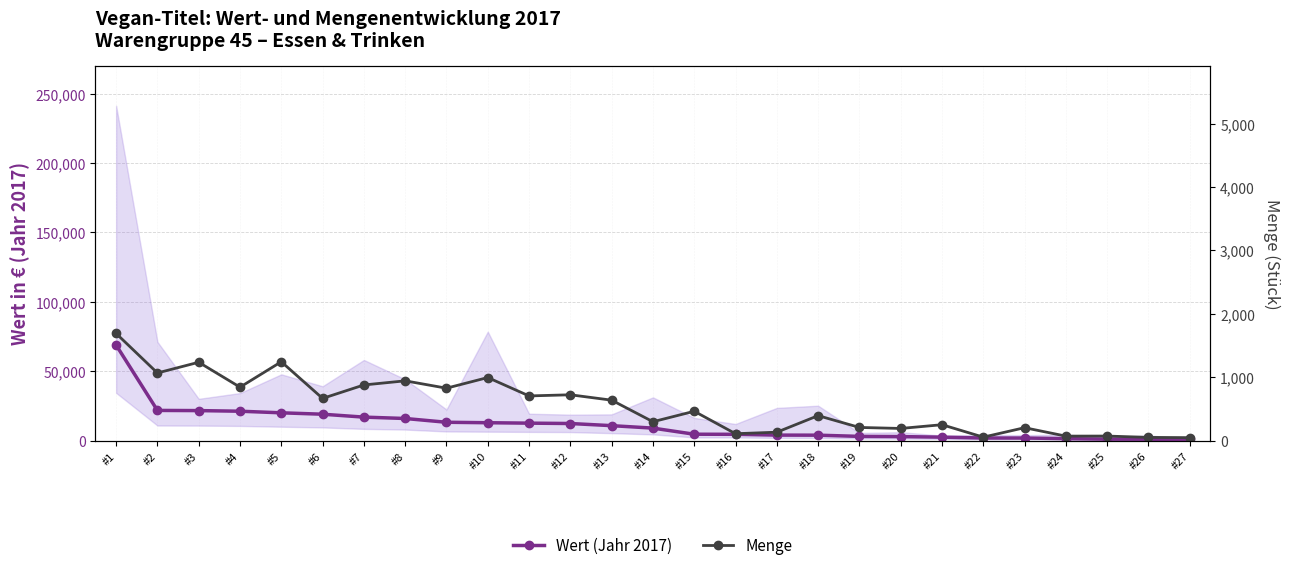

What are all the series names shown in the legend?

Wert (Jahr 2017), Menge